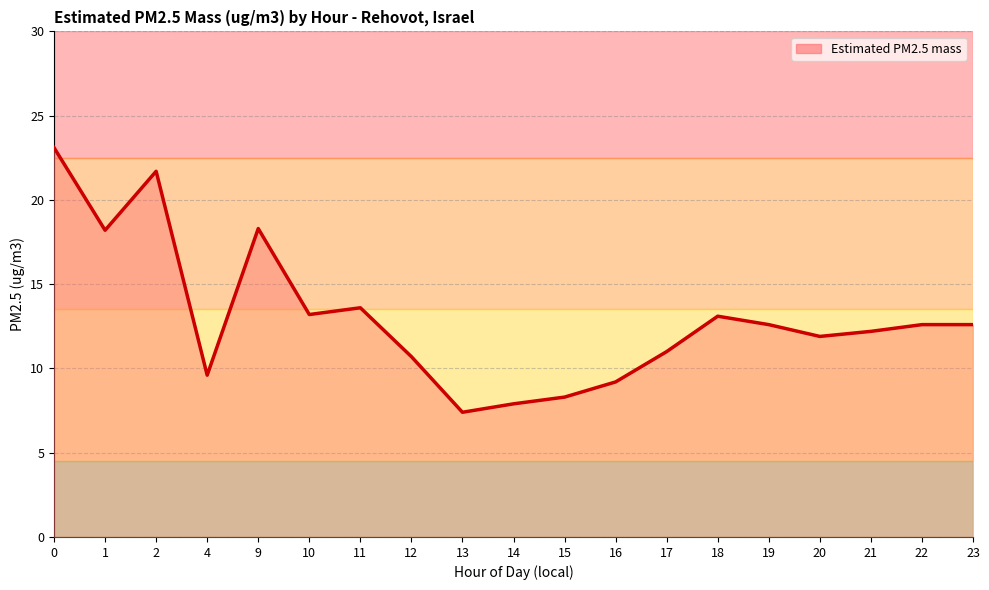

What is the minimum value shown in the chart?

7.4